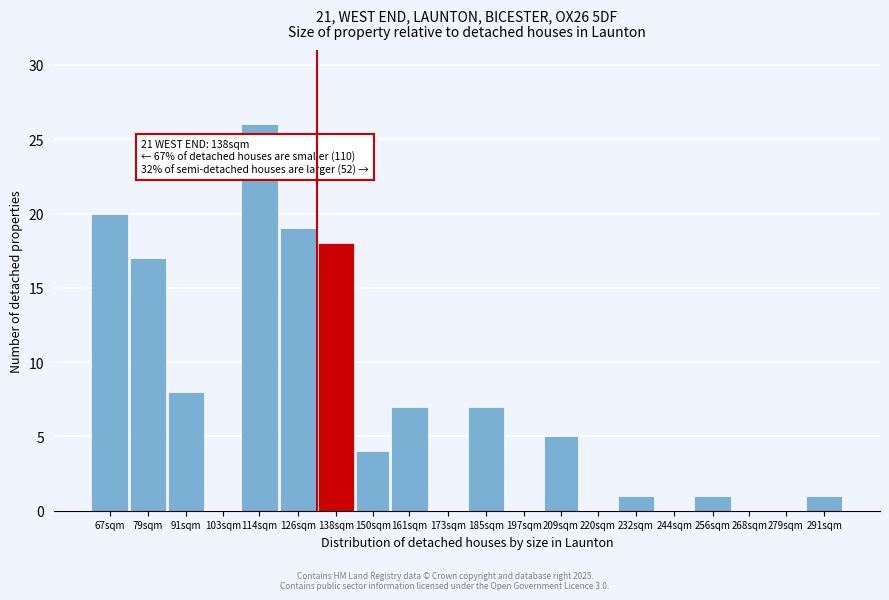

Reading left to right, what are all the values shown in this chart?

67sqm=20	79sqm=17	91sqm=8	103sqm=0	114sqm=26	126sqm=19	138sqm=18	150sqm=4	161sqm=7	173sqm=0	185sqm=7	197sqm=0	209sqm=5	220sqm=0	232sqm=1	244sqm=0	256sqm=1	268sqm=0	279sqm=0	291sqm=1